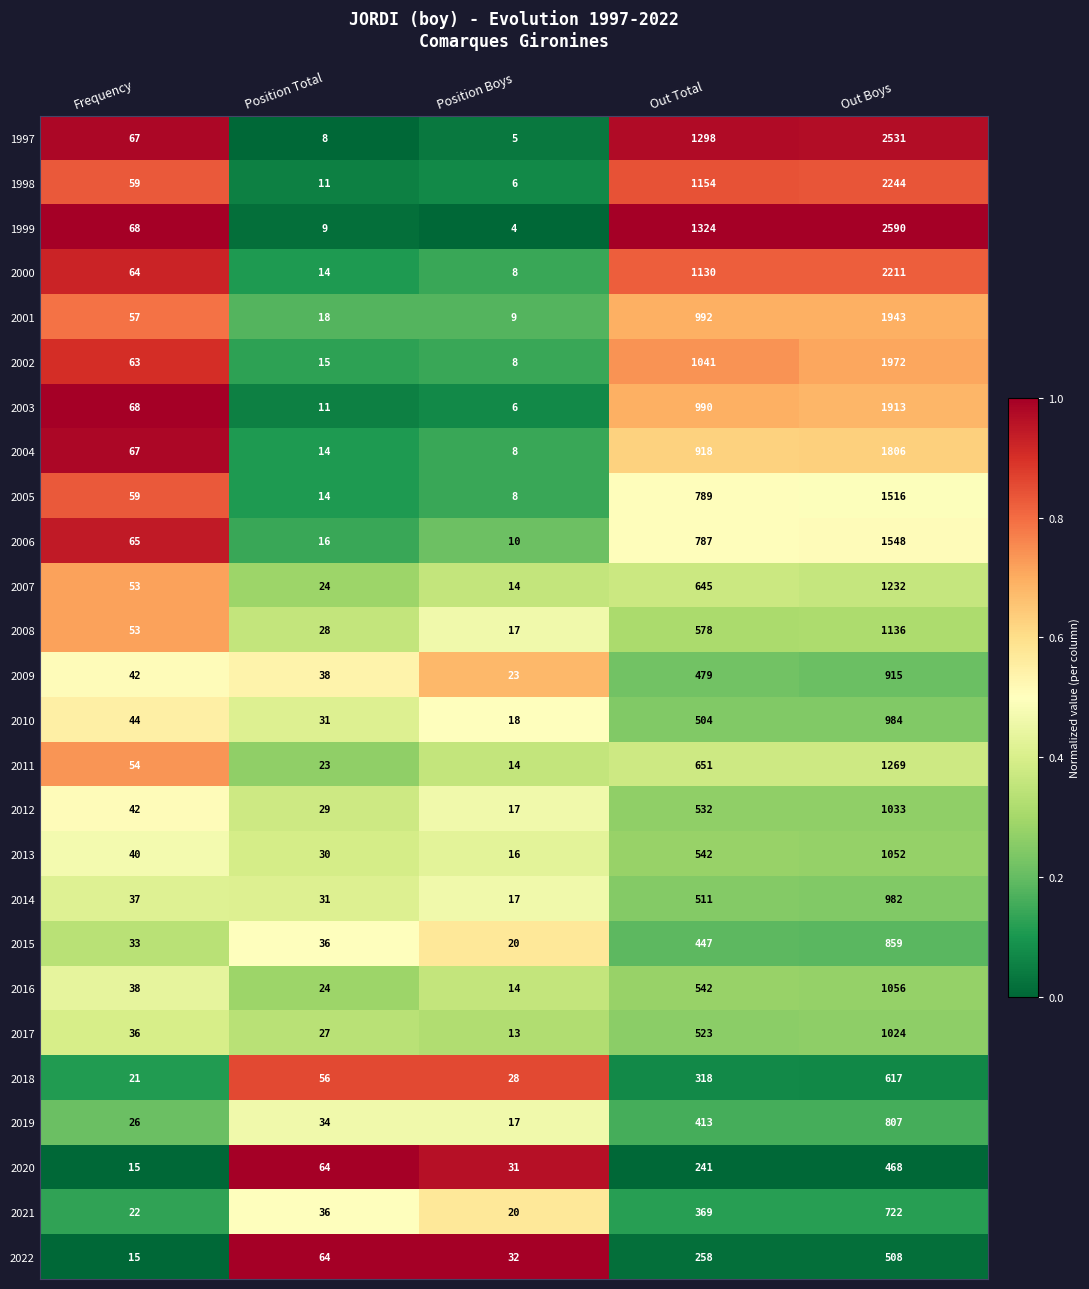

Is it true that 2016 equals 741 at Out Total?

False